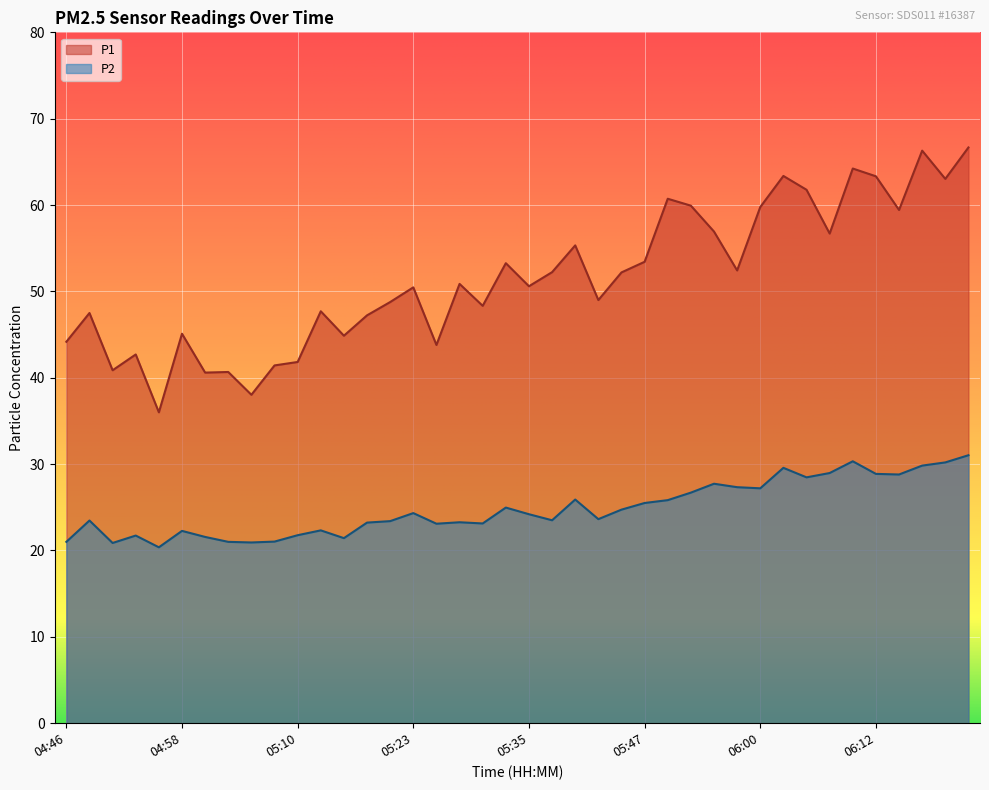

Which series has the largest range (max minus min)?

P1